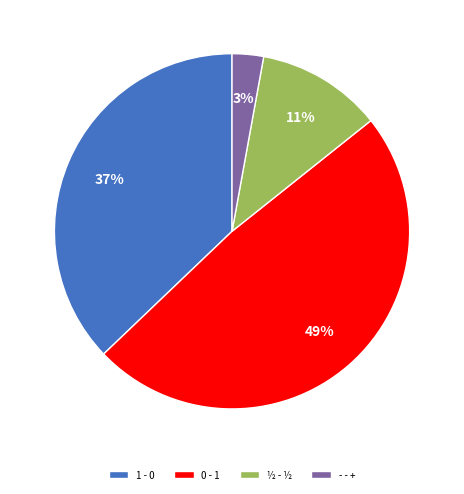

The ½ - ½ slice represents 3% of the pie. True or false?

False